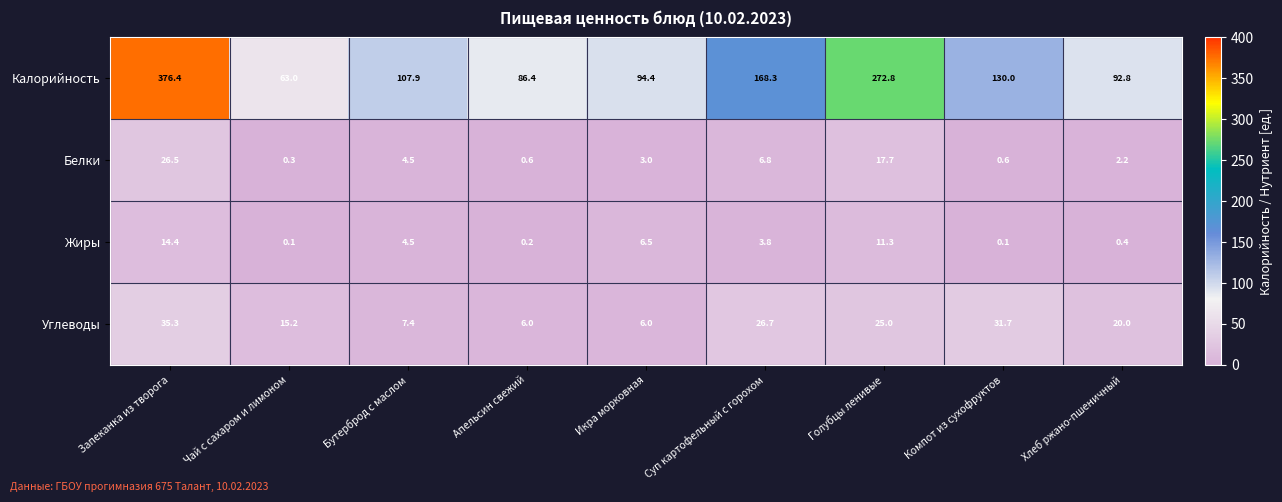

What is the difference between the Калорийность values at Хлеб ржано-пшеничный and Компот из сухофруктов?

37.2